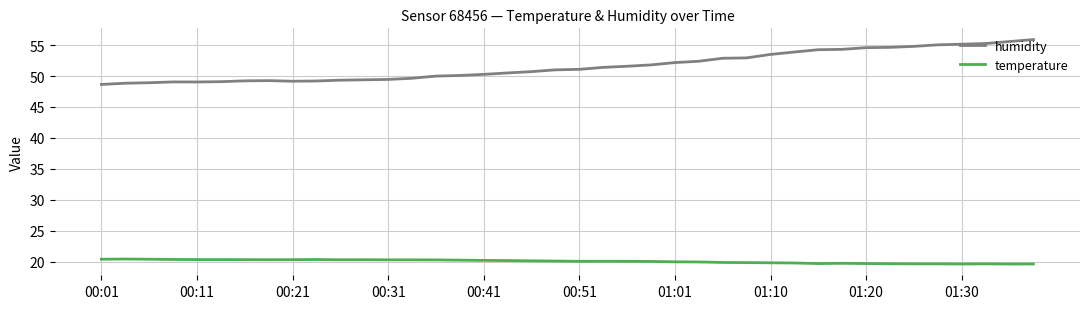

Which series has the largest range (max minus min)?

humidity